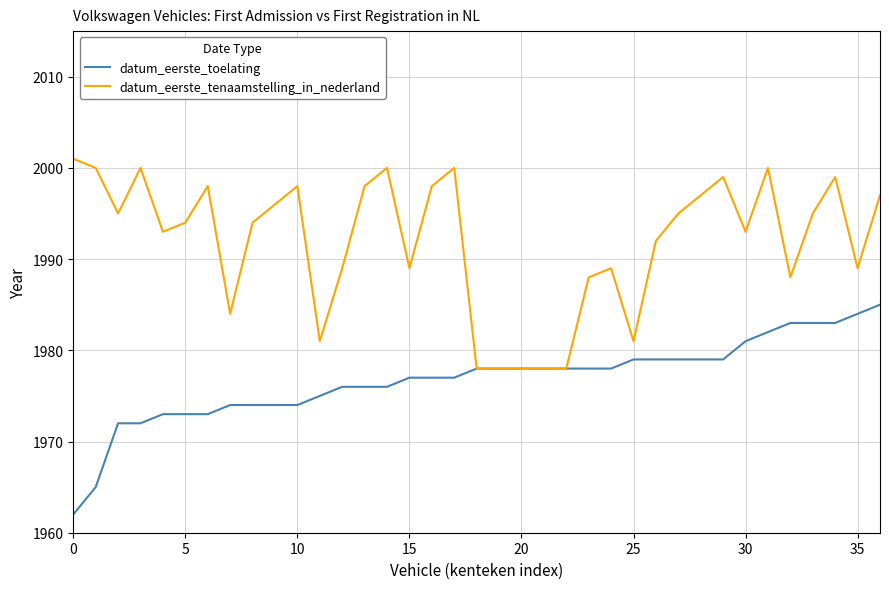

Rank the series by their maximum value, from lowest to highest.

datum_eerste_toelating, datum_eerste_tenaamstelling_in_nederland